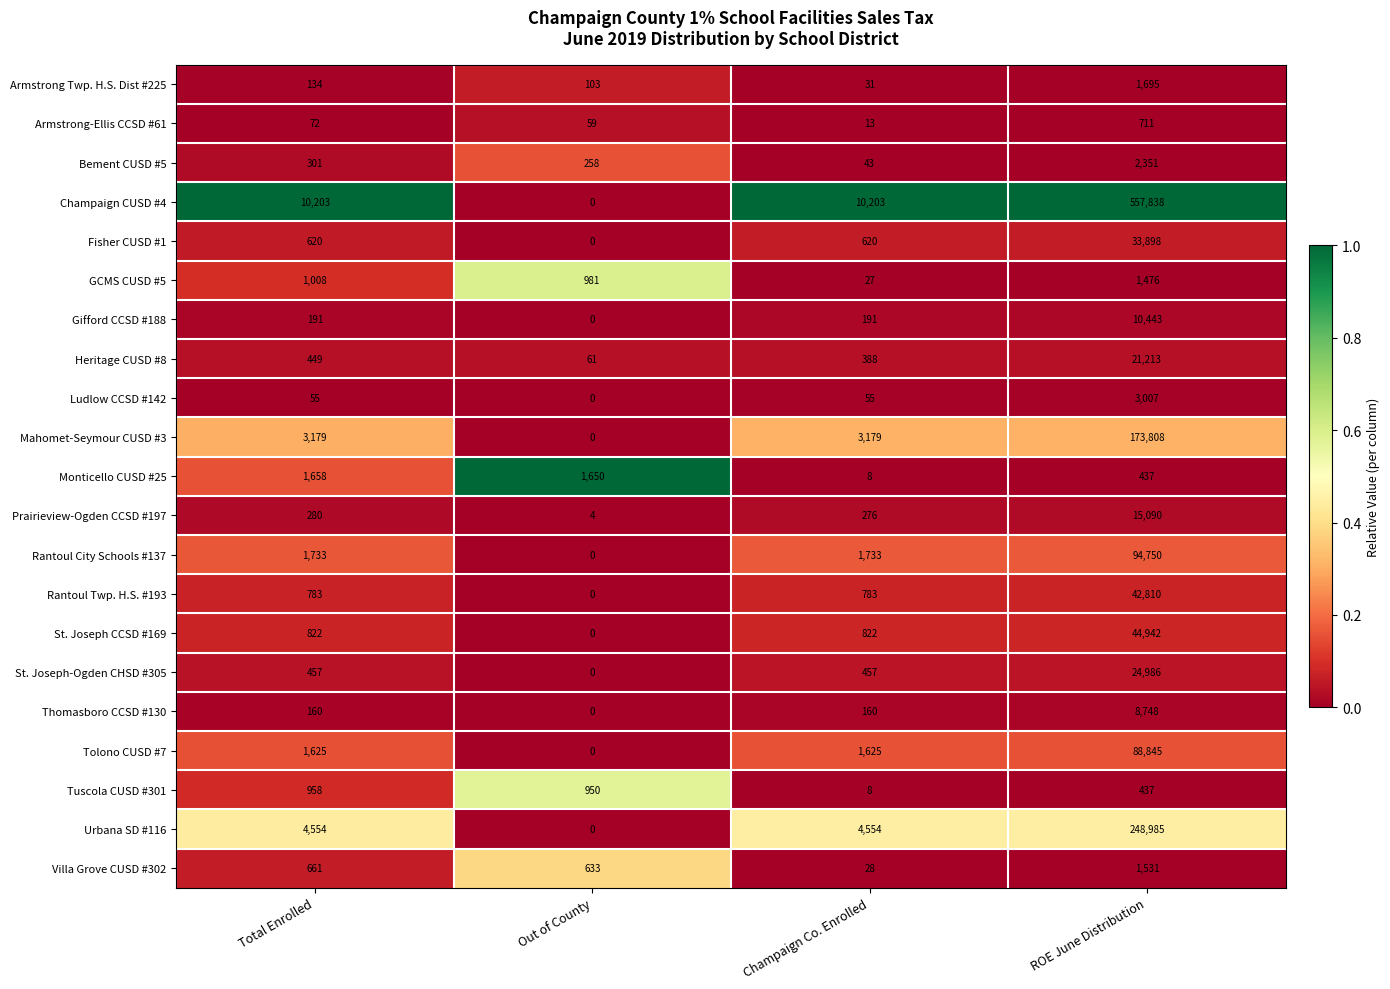

Which series has the largest total across all categories?

Champaign CUSD #4